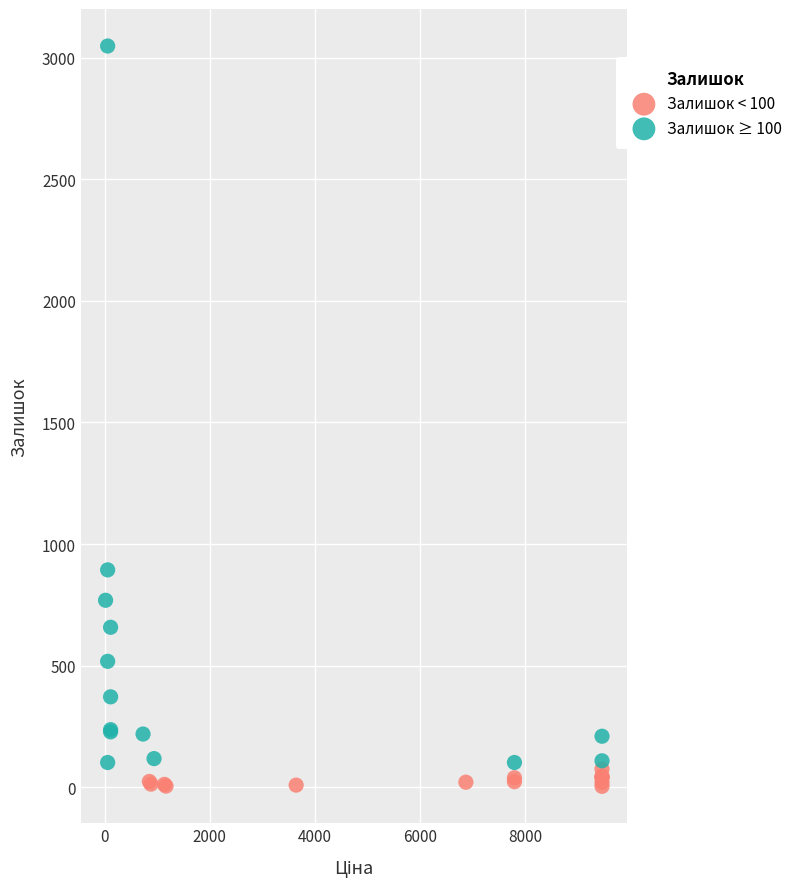

Which series reaches the maximum Y coordinate?

Залишок ≥ 100